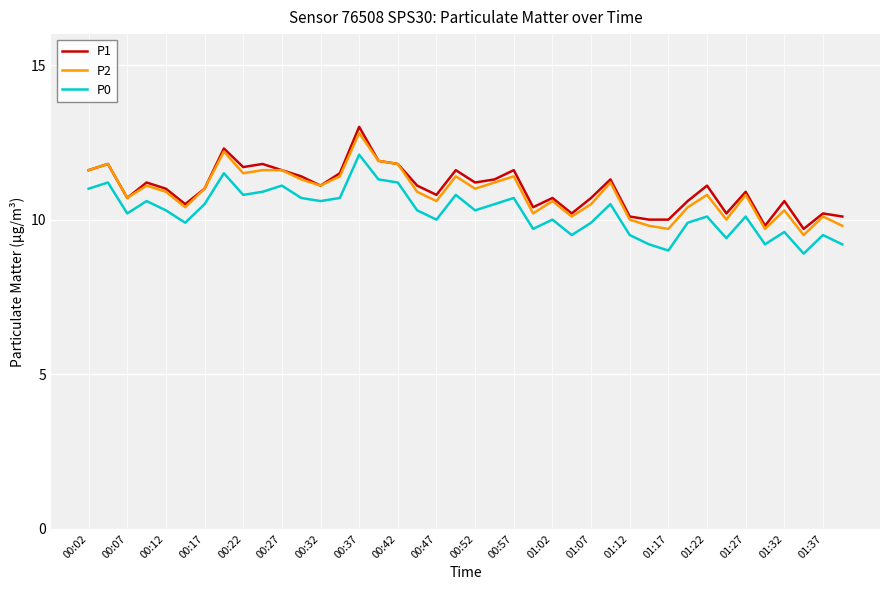

Rank the series by their maximum value, from lowest to highest.

P0, P2, P1